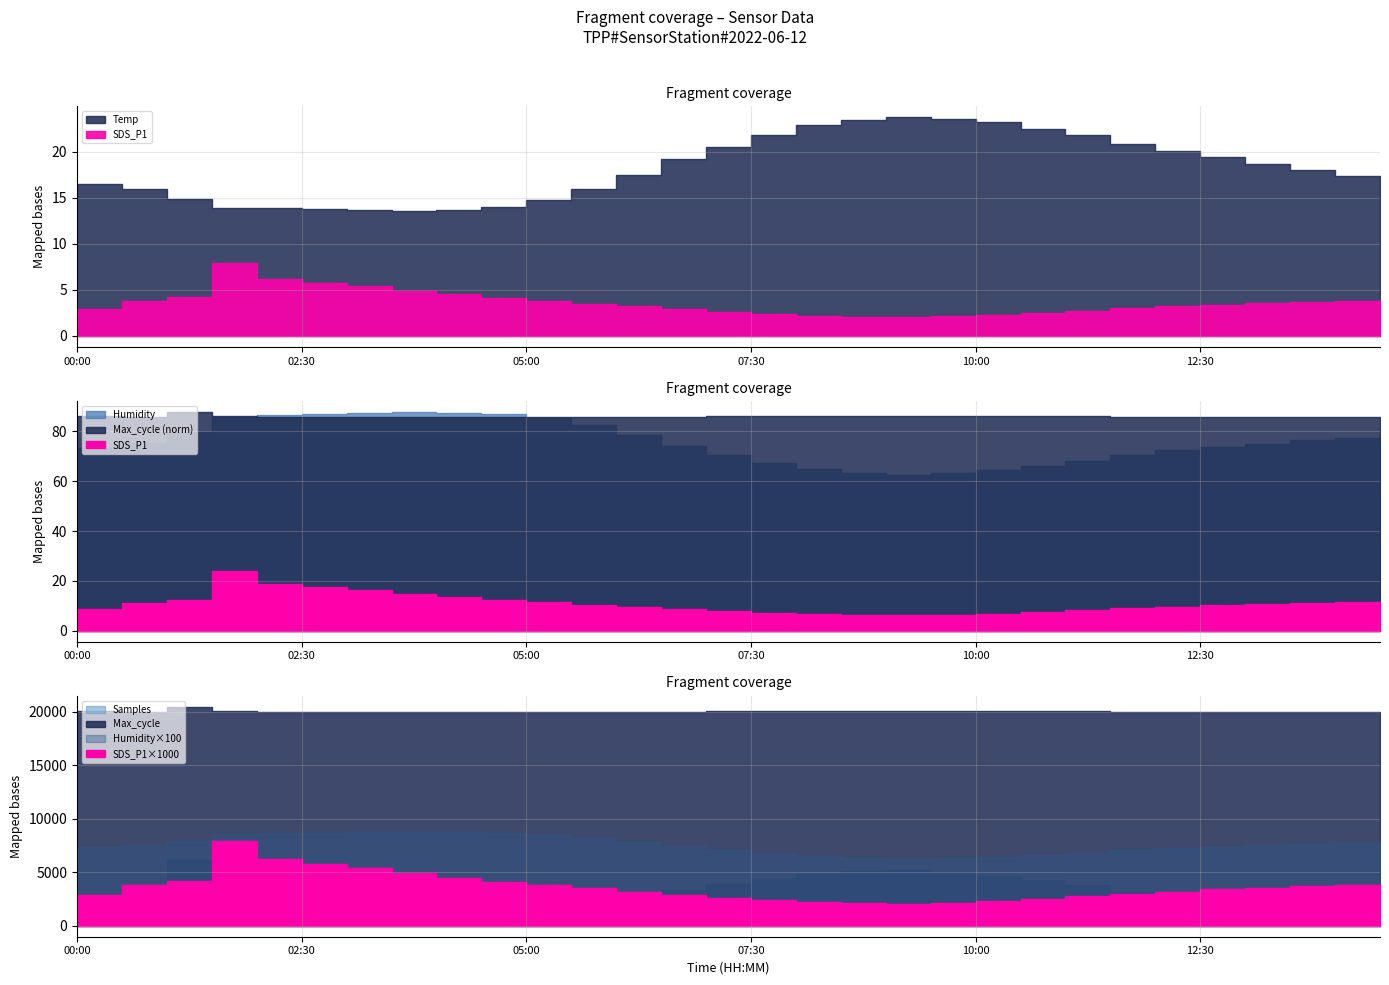

Reading left to right, transcribe all the data shown in this chart.

Temp: 00:00=16.5	00:30=16.0	01:00=14.9	01:30=13.9	02:00=13.9	02:30=13.8	03:00=13.7	03:30=13.6	04:00=13.7	04:30=14.0	05:00=14.8	05:30=16.0	06:00=17.5	06:30=19.2	07:00=20.5	07:30=21.8	08:00=22.9	08:30=23.5	09:00=23.8	09:30=23.6	10:00=23.2	10:30=22.5	11:00=21.8	11:30=20.9	12:00=20.1	12:30=19.4	13:00=18.7	13:30=18.0	14:00=17.4	14:30=16.9
Humidity: 00:00=73.3	00:30=75.2	01:00=79.6	01:30=85.9	02:00=86.5	02:30=87.0	03:00=87.4	03:30=87.8	04:00=87.5	04:30=86.8	05:00=85.2	05:30=82.5	06:00=78.6	06:30=74.2	07:00=70.5	07:30=67.3	08:00=64.8	08:30=63.2	09:00=62.5	09:30=63.1	10:00=64.3	10:30=66.0	11:00=68.2	11:30=70.5	12:00=72.3	12:30=73.8	13:00=75.1	13:30=76.4	14:00=77.5	14:30=78.4
SDS_P1: 00:00=2.9	00:30=3.8	01:00=4.2	01:30=8.0	02:00=6.2	02:30=5.8	03:00=5.4	03:30=4.9	04:00=4.5	04:30=4.1	05:00=3.8	05:30=3.5	06:00=3.2	06:30=2.9	07:00=2.6	07:30=2.4	08:00=2.2	08:30=2.1	09:00=2.0	09:30=2.1	10:00=2.3	10:30=2.5	11:00=2.8	11:30=3.0	12:00=3.2	12:30=3.4	13:00=3.5	13:30=3.7	14:00=3.8	14:30=3.9
Samples: 00:00=5069084.0	00:30=5067999.0	01:00=5074045.0	01:30=5072989.0	02:00=5071500.0	02:30=5070200.0	03:00=5069100.0	03:30=5068500.0	04:00=5068000.0	04:30=5068200.0	05:00=5068900.0	05:30=5069800.0	06:00=5070500.0	06:30=5071200.0	07:00=5071800.0	07:30=5072300.0	08:00=5072700.0	08:30=5073000.0	09:00=5073100.0	09:30=5072900.0	10:00=5072600.0	10:30=5072200.0	11:00=5071700.0	11:30=5071100.0	12:00=5070500.0	12:30=5069900.0	13:00=5069300.0	13:30=5068800.0	14:00=5068300.0	14:30=5067900.0
Max_cycle: 00:00=20116.0	00:30=20040.0	01:00=20483.0	01:30=20056.0	02:00=20030.0	02:30=20025.0	03:00=20020.0	03:30=20018.0	04:00=20015.0	04:30=20017.0	05:00=20020.0	05:30=20025.0	06:00=20030.0	06:30=20040.0	07:00=20055.0	07:30=20070.0	08:00=20090.0	08:30=20110.0	09:00=20130.0	09:30=20120.0	10:00=20100.0	10:30=20080.0	11:00=20060.0	11:30=20040.0	12:00=20025.0	12:30=20018.0	13:00=20015.0	13:30=20013.0	14:00=20012.0	14:30=20011.0